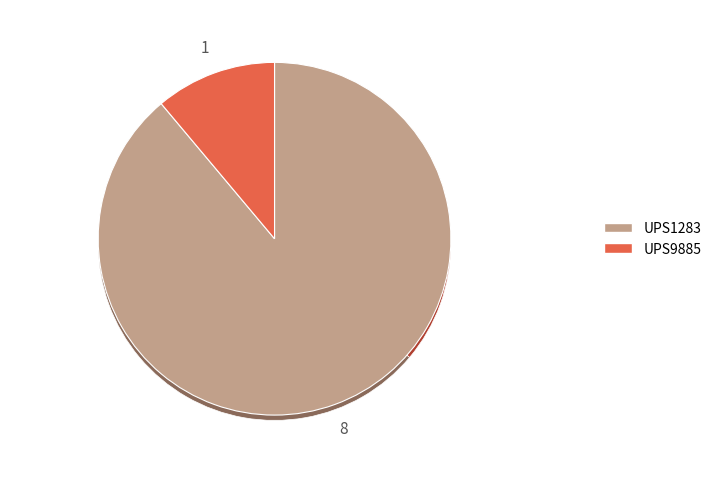

What is the smallest slice in the pie chart?

UPS9885